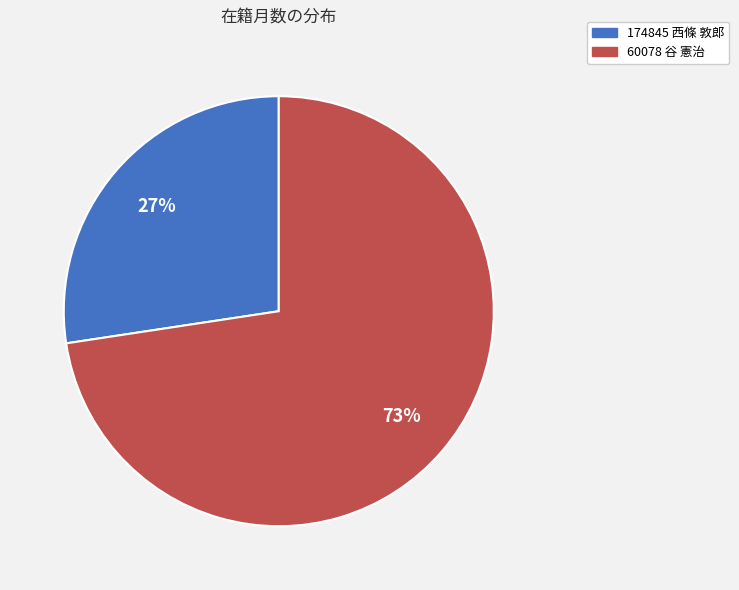

Count the number of slices in the pie.

2